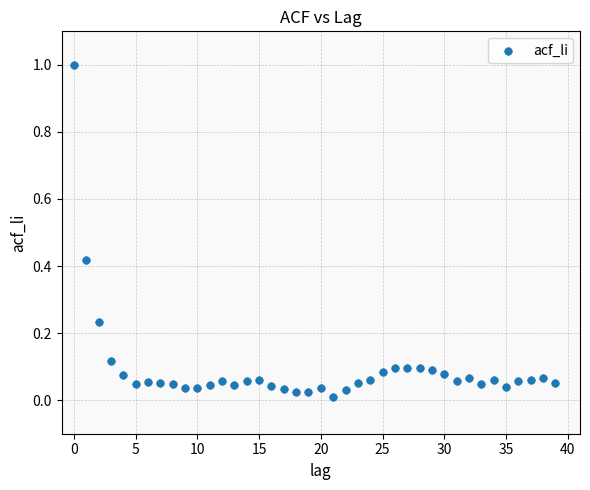

What is the range of Y values (max minus min)?

1.0